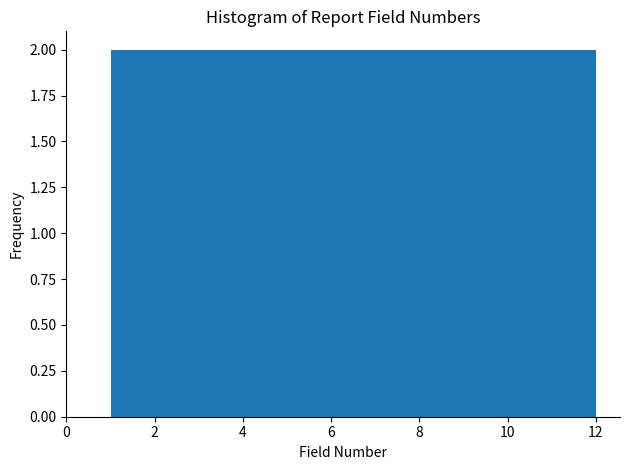

What is the height of the bar covering 6.6 to 8.4 on the x-axis? Neither the bar edges nor the heights are printed on the chart, so give them approximately, as read against the axes.

2